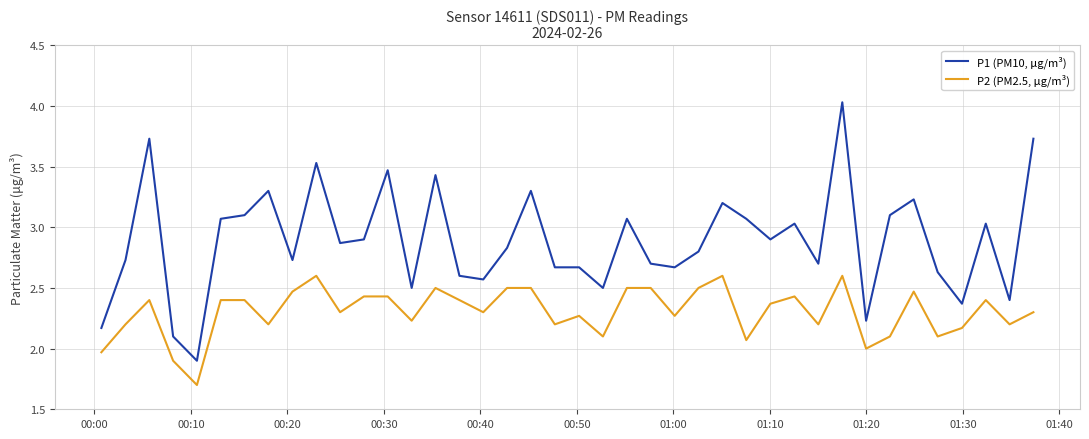

True or false: P2 (PM2.5, μg/m³) and P1 (PM10, μg/m³) cross at least once.

False